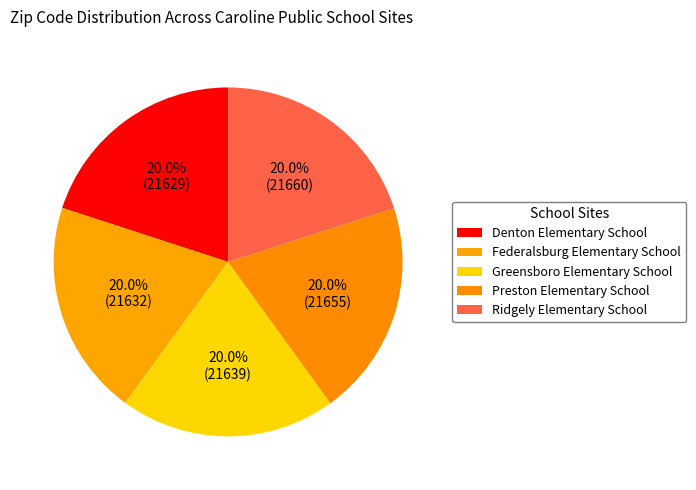

Approximately how many times larger is the value at Denton Elementary School compared to Ridgely Elementary School?

1.0